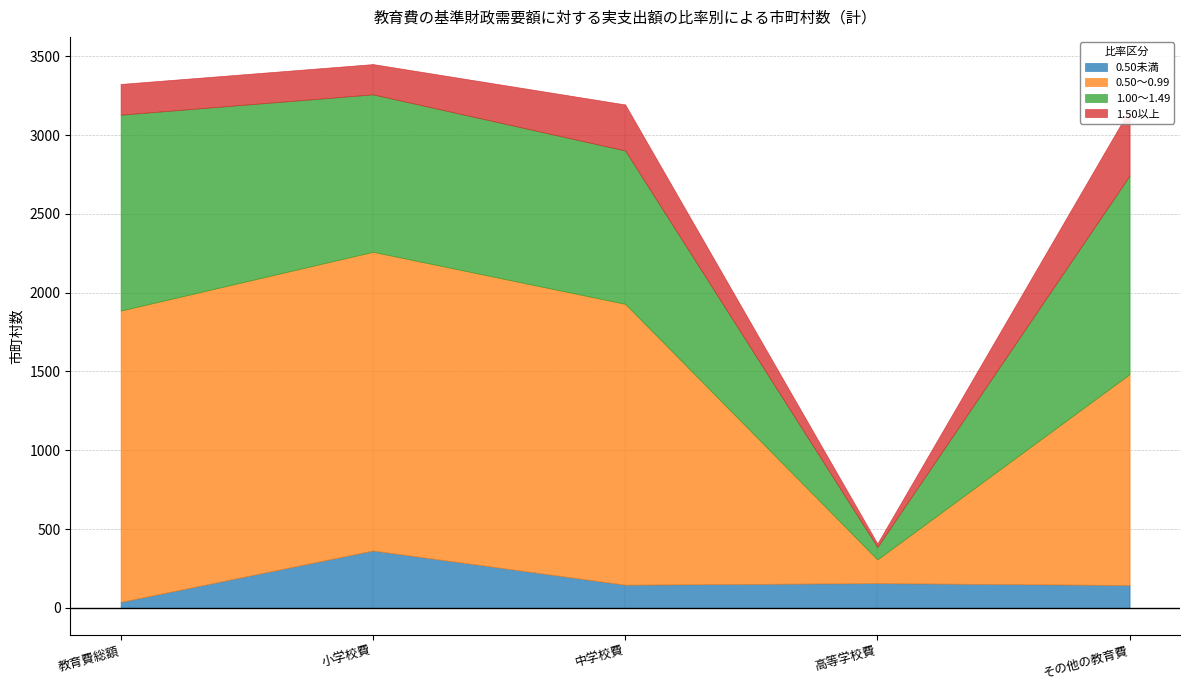

What is the value of the 1.50以上 point at the 4th from the left?

23